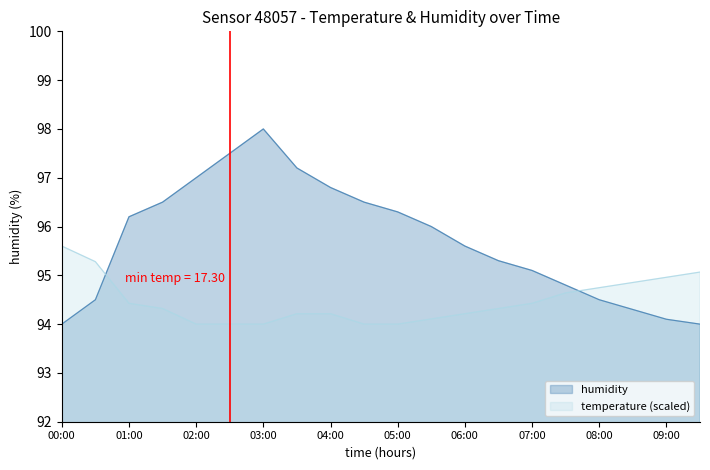

Reading left to right, extract all data points from this chart.

humidity: 94.0	94.5	96.2	96.5	97.0	97.5	98.0	97.2	96.8	96.5	96.3	96.0	95.6	95.3	95.1	94.8	94.5	94.3	94.1	94.0
temperature: 95.6	95.3	94.4	94.3	94.0	94.0	94.0	94.2	94.2	94.0	94.0	94.1	94.2	94.3	94.4	94.6	94.7	94.9	95.0	95.1